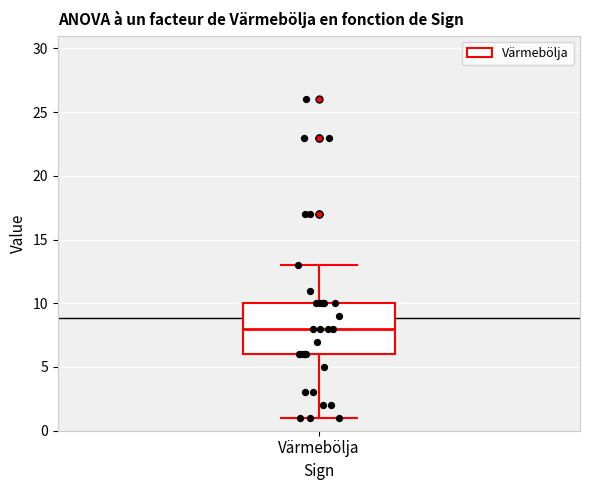

Transcribe this box plot: give where the median line is, the range the box spans, and where the two whiskers end, as read against the y-axis. The values are not printed on the chart, so give them approximately, as read against the axis.

median 8, box 6 to 10, whiskers 1 to 13